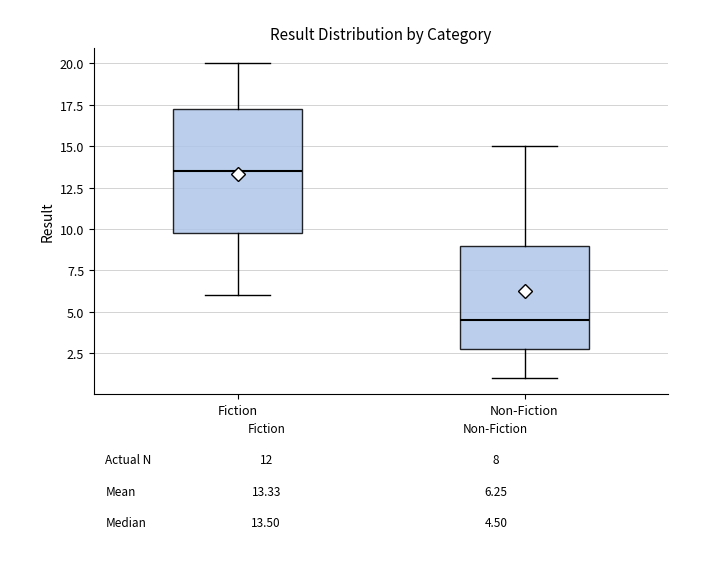

Which box has the highest median line?

Fiction